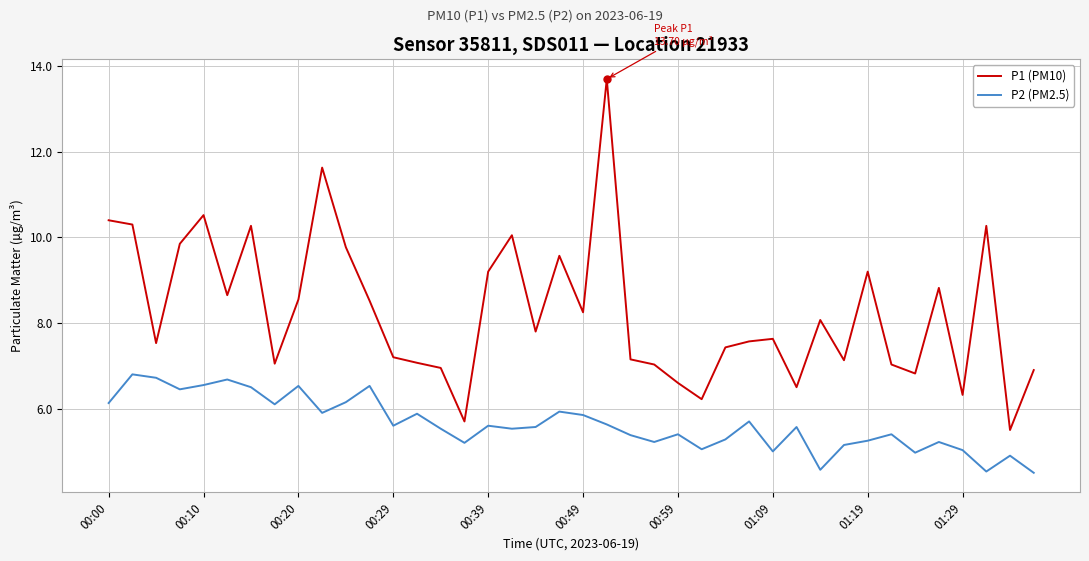

Which series has the largest range (max minus min)?

P1 (PM10)